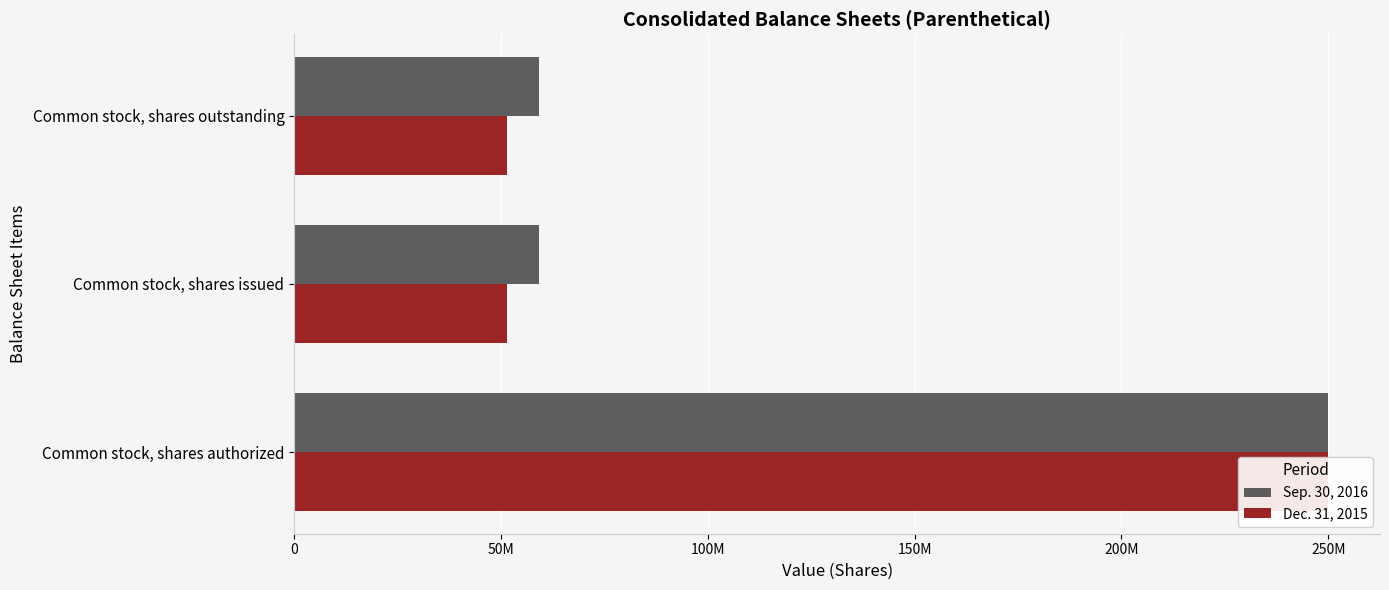

What is the total value across all series at Common stock, shares authorized?

500000000